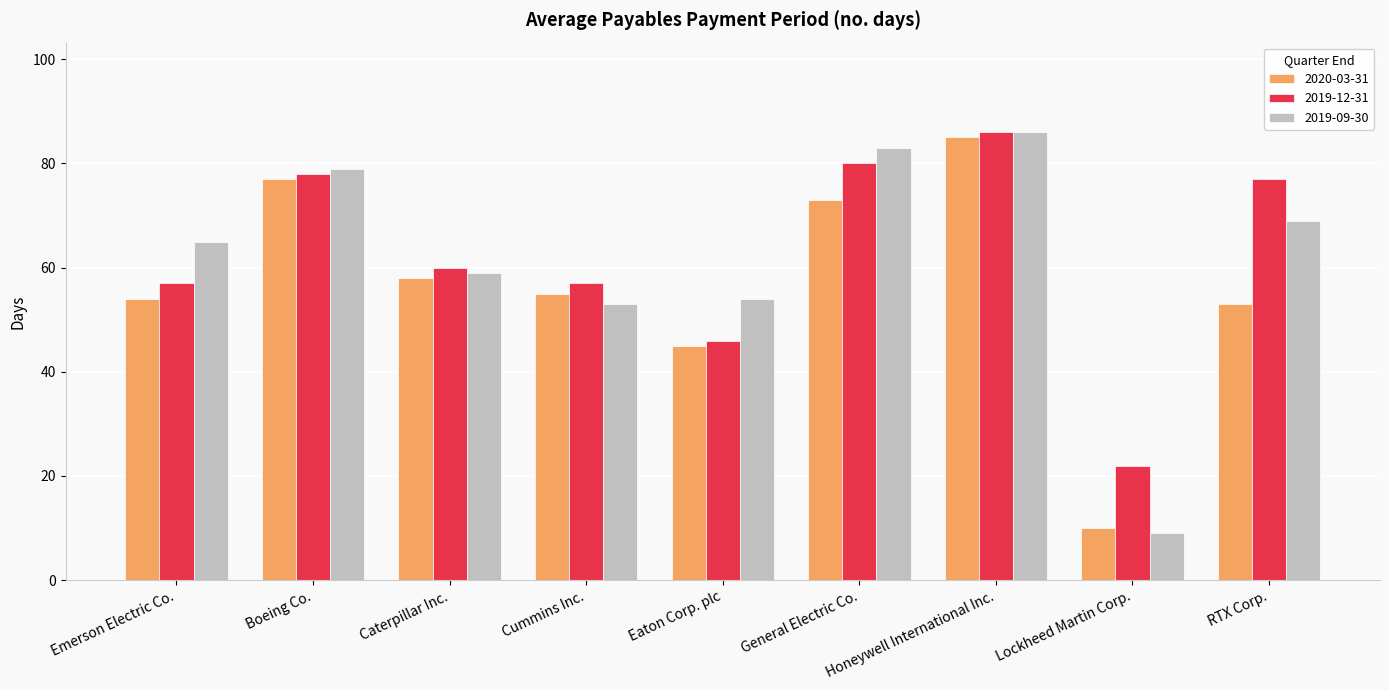

What is the label of the 2nd bar from the left?

Boeing Co.